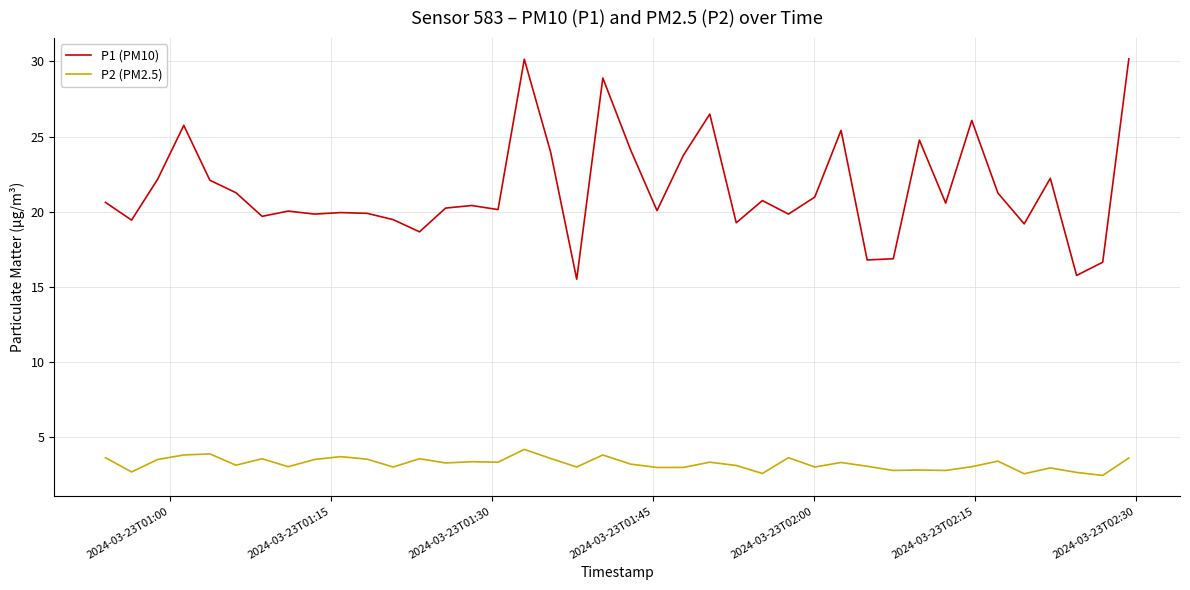

In P2 (PM2.5), how many points are higher than both neighbors (excluding endpoints)?

13